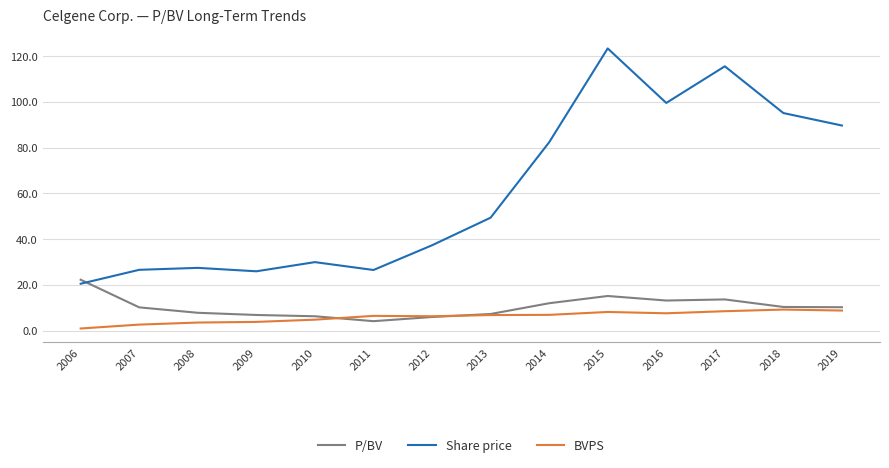

What is the highest value of the Share price series?

123.4